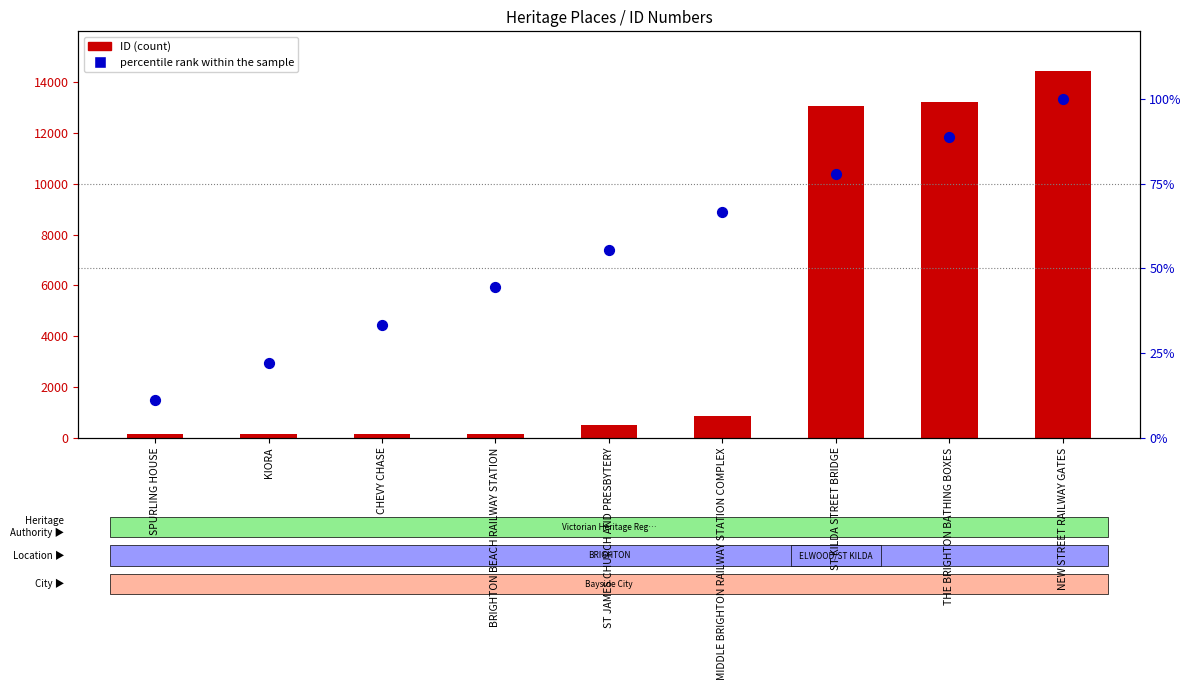

At how many categories does at least one series exceed 11727?

3